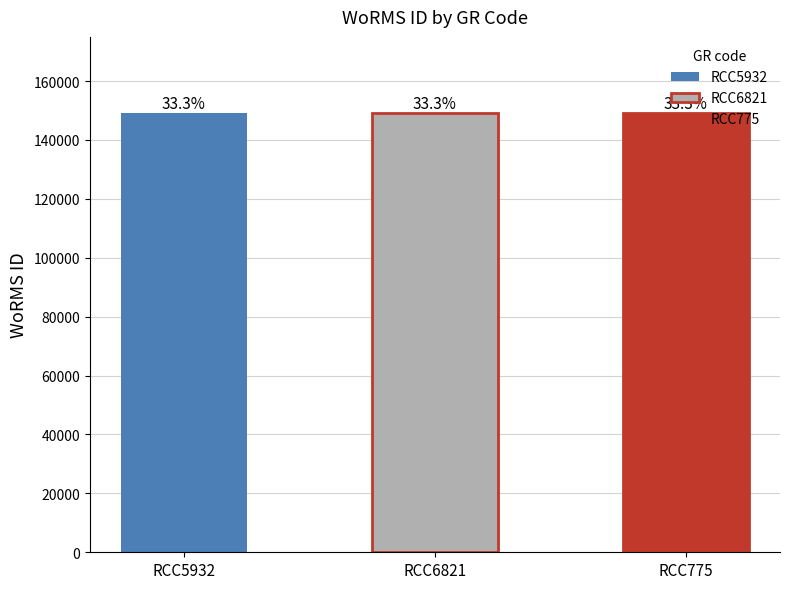

Reading left to right, transcribe all the data shown in this chart.

149023	149022	149023